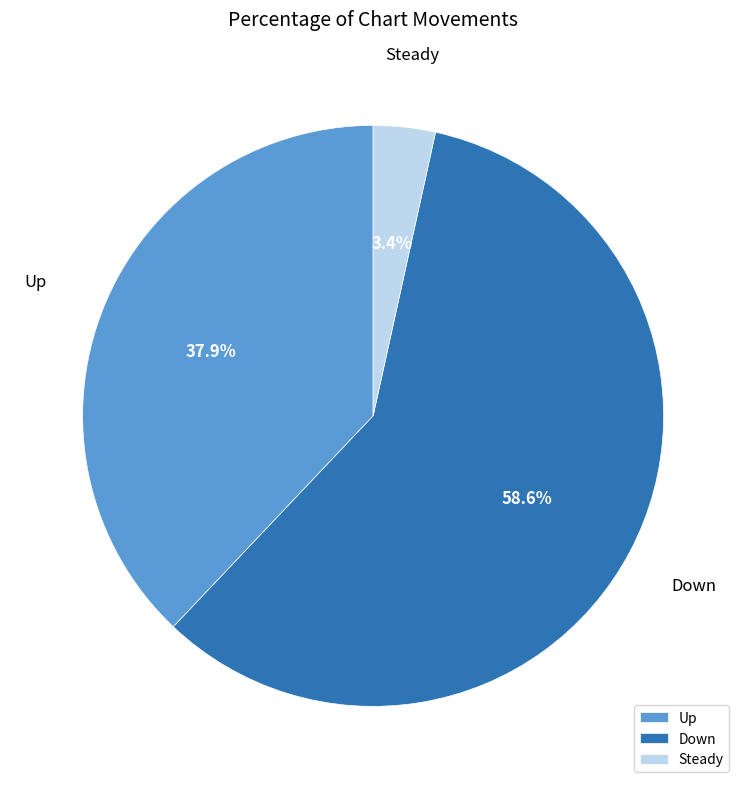

What percentage is NOT represented by Up?

62.1%